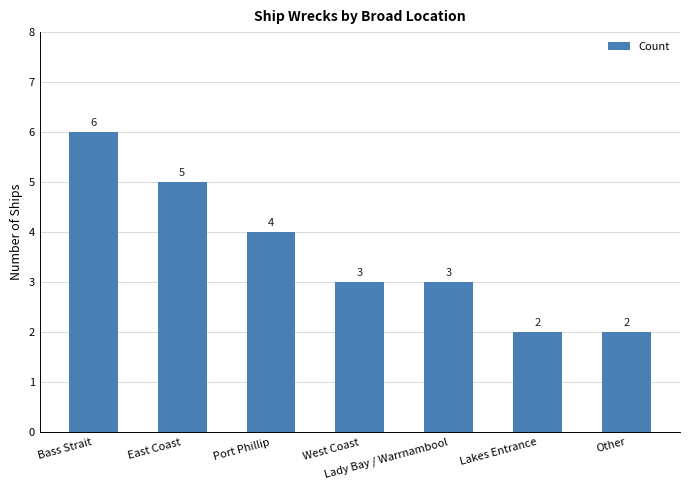

Is it true that the value at Other is 1?

False